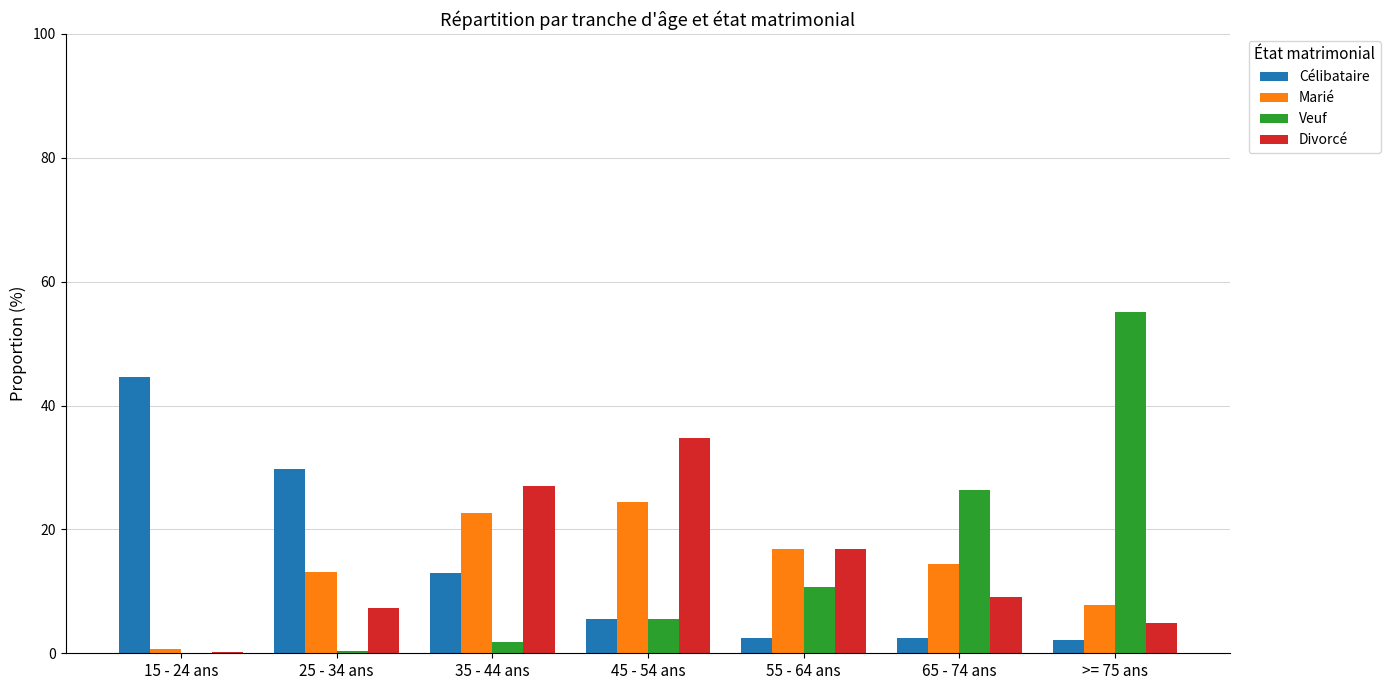

Which label corresponds to the largest value in the chart?

>= 75 ans